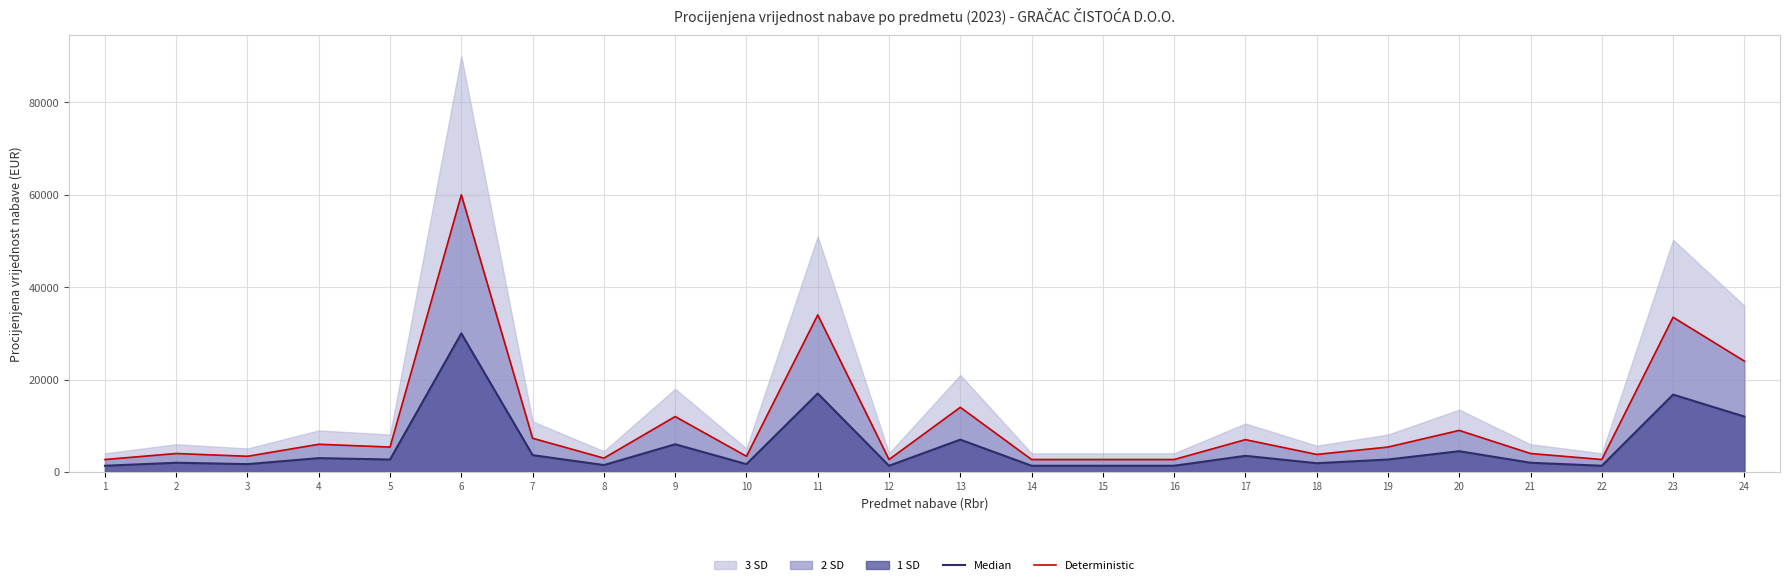

True or false: Deterministic and Median cross at least once.

False